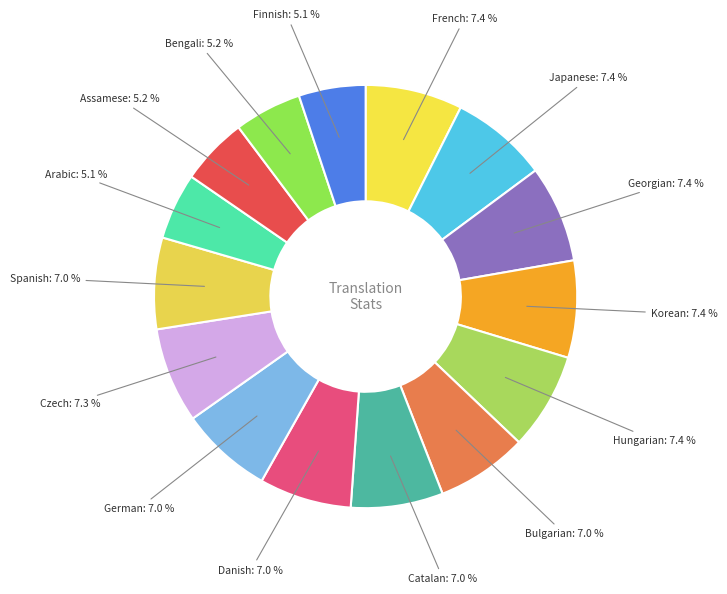

To the nearest percent, what is the combined percentage of Assamese and Catalan?

12%